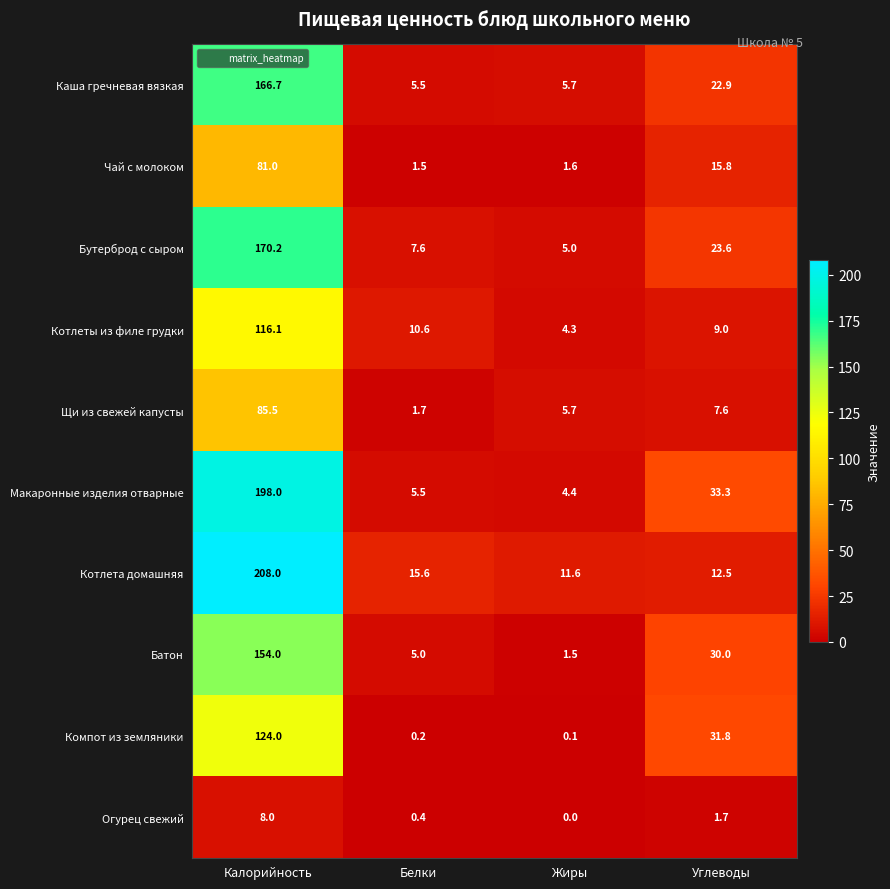

Which series has the largest range (max minus min)?

Котлета домашняя